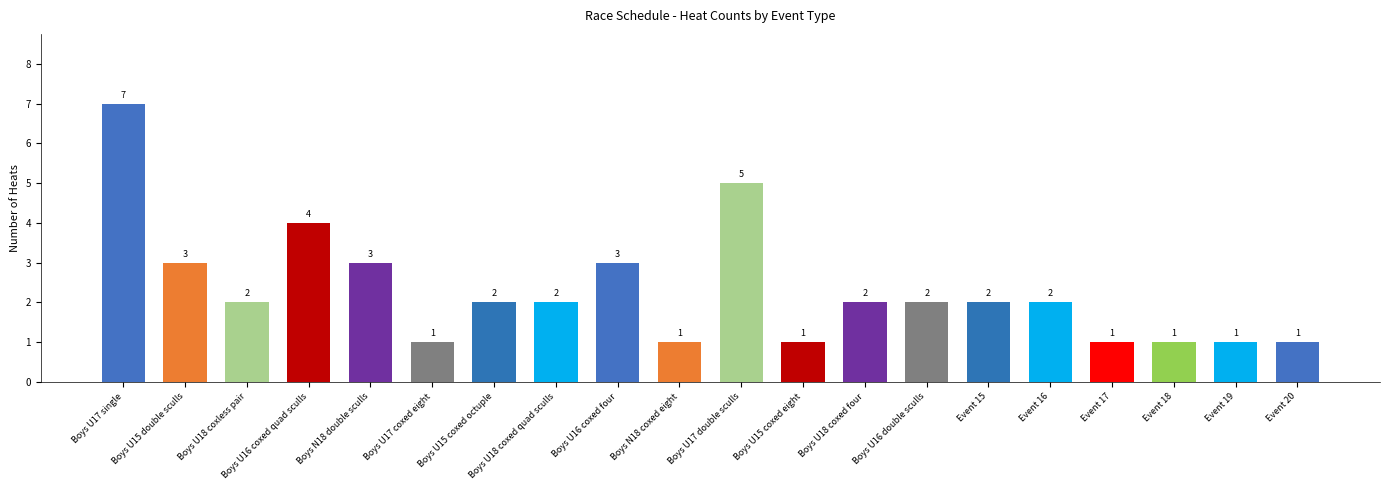

Reading left to right, extract all data points from this chart.

7	3	2	4	3	1	2	2	3	1	5	1	2	2	2	2	1	1	1	1